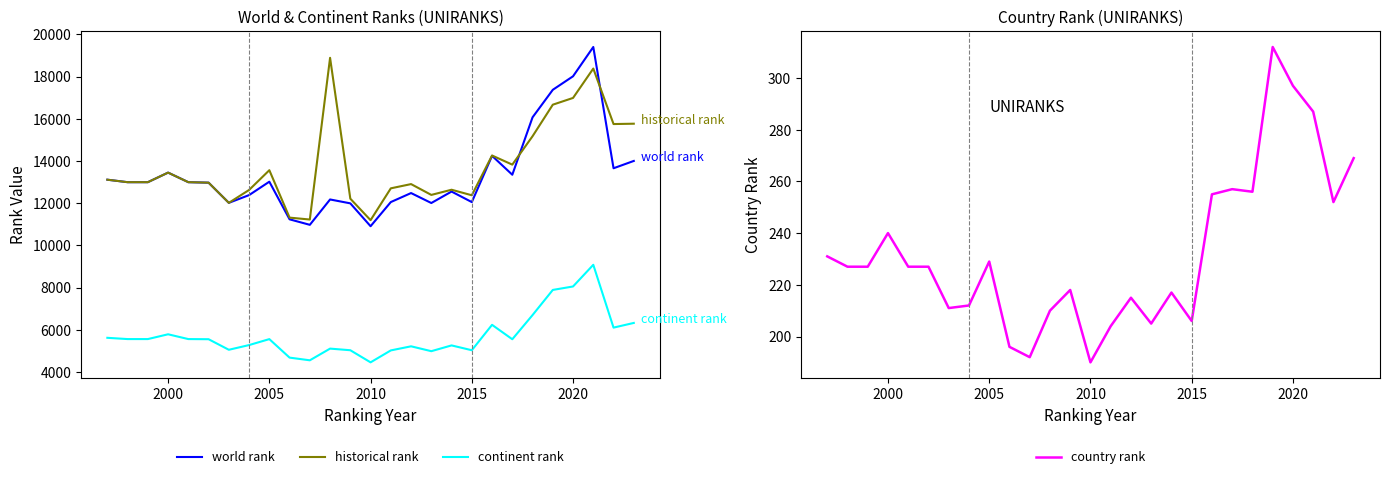

True or false: continent rank has a value of 6036.2 at 2010.

False